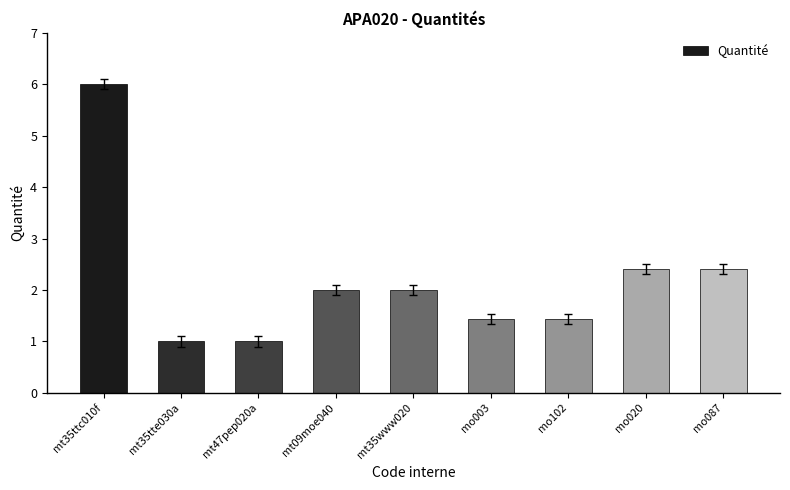

How many values are below 2?

4